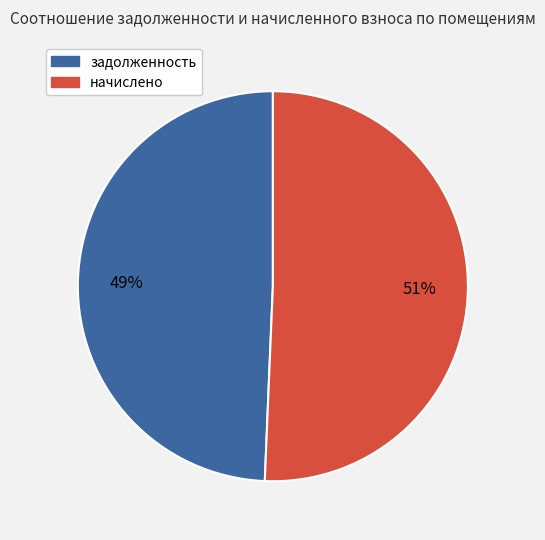

Is there any slice that represents more than half of the pie?

Yes